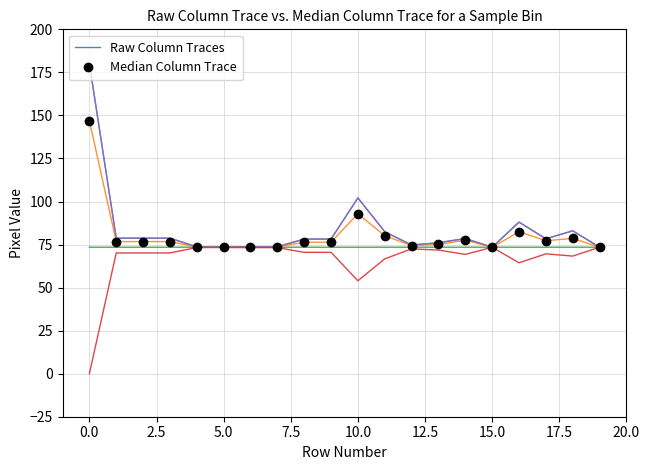

The value of Raw Column Traces at 18 is 83.0. True or false?

True